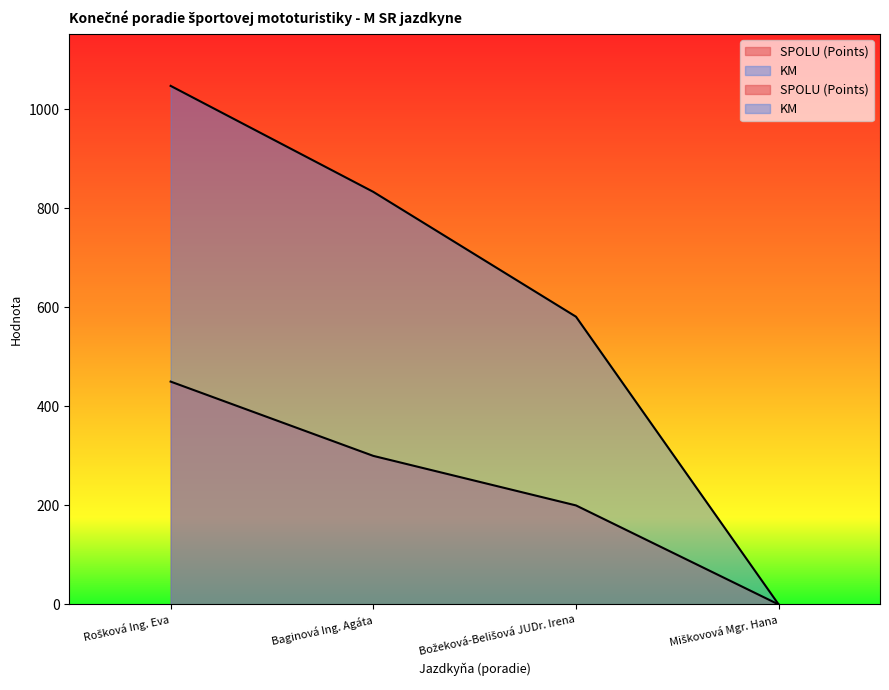

How many lines are shown in the chart?

2